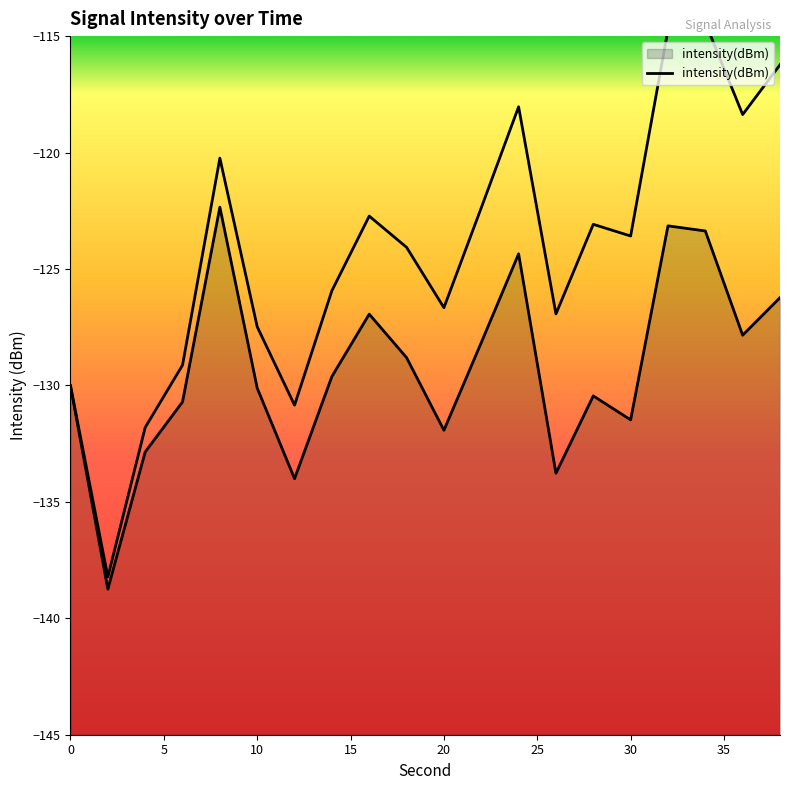

True or false: the data shows -53.4 at 13.

False